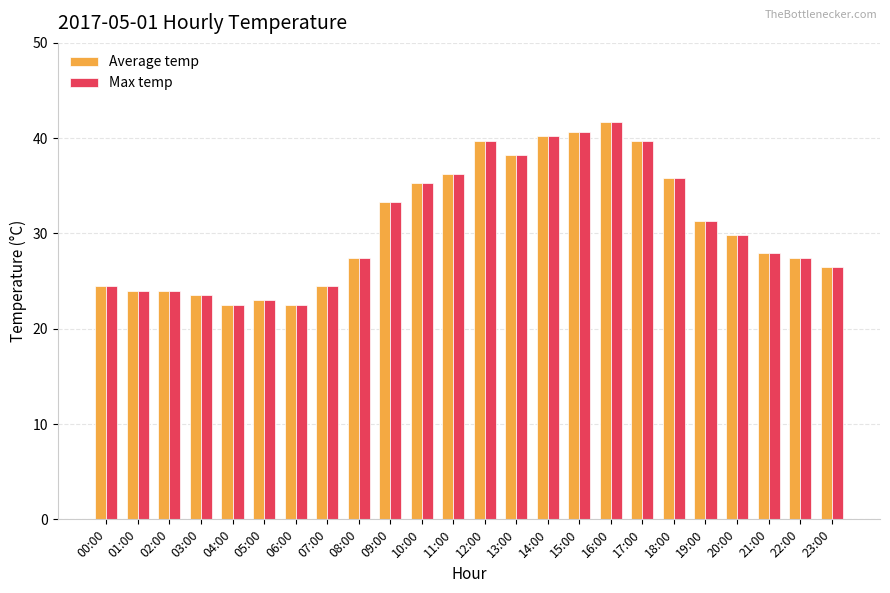

Is it true that Average temp equals 24.0 at 02:00?

True